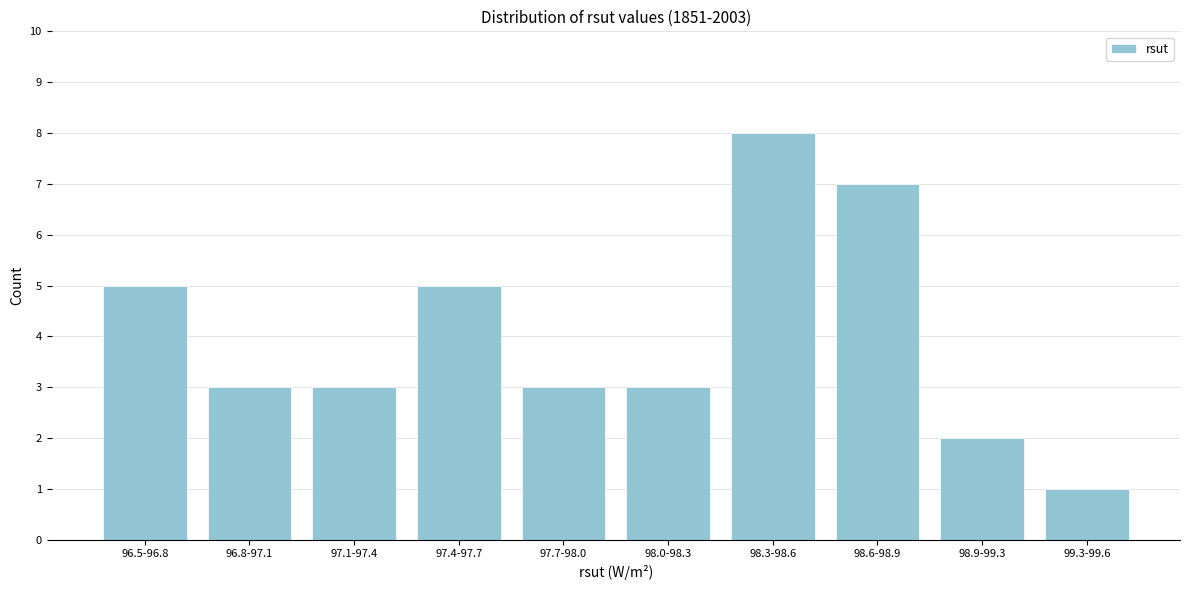

Reading right to left, extract all data points from this chart.

99.3-99.6=1	98.9-99.3=2	98.6-98.9=7	98.3-98.6=8	98.0-98.3=3	97.7-98.0=3	97.4-97.7=5	97.1-97.4=3	96.8-97.1=3	96.5-96.8=5